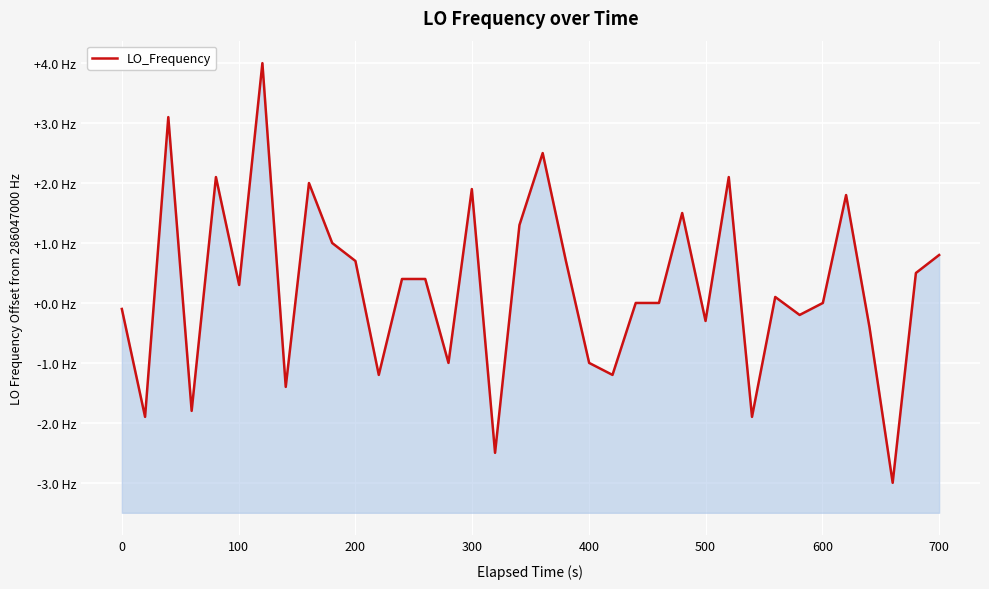

What is the average value?

0.3